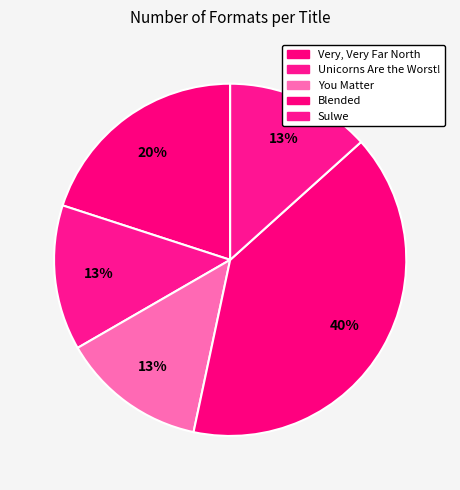

What is the total percentage of You Matter and Blended?

53.3%